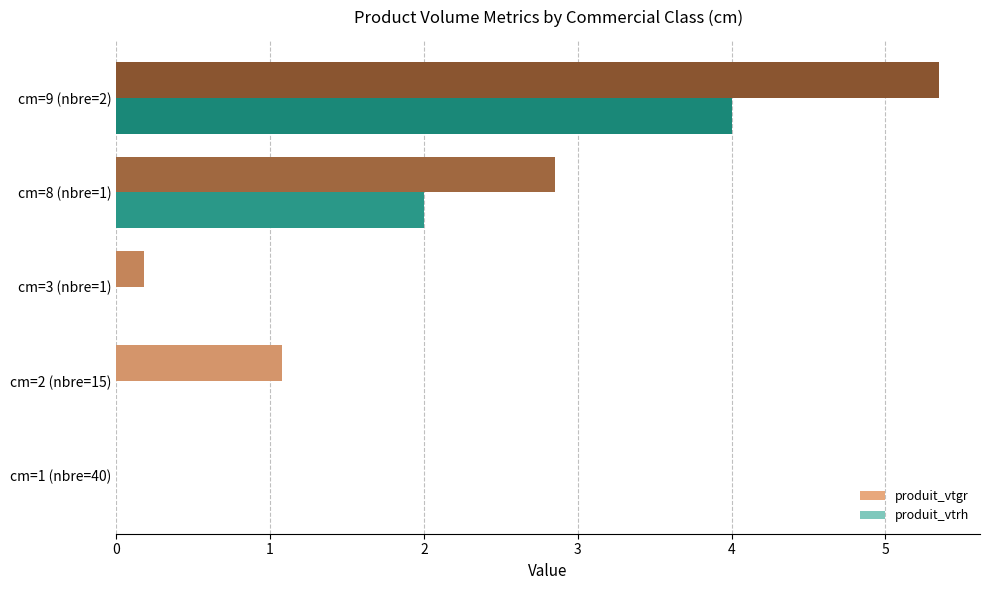

Is it true that produit_vtgr equals 5.3 at cm=9 (nbre=2)?

True